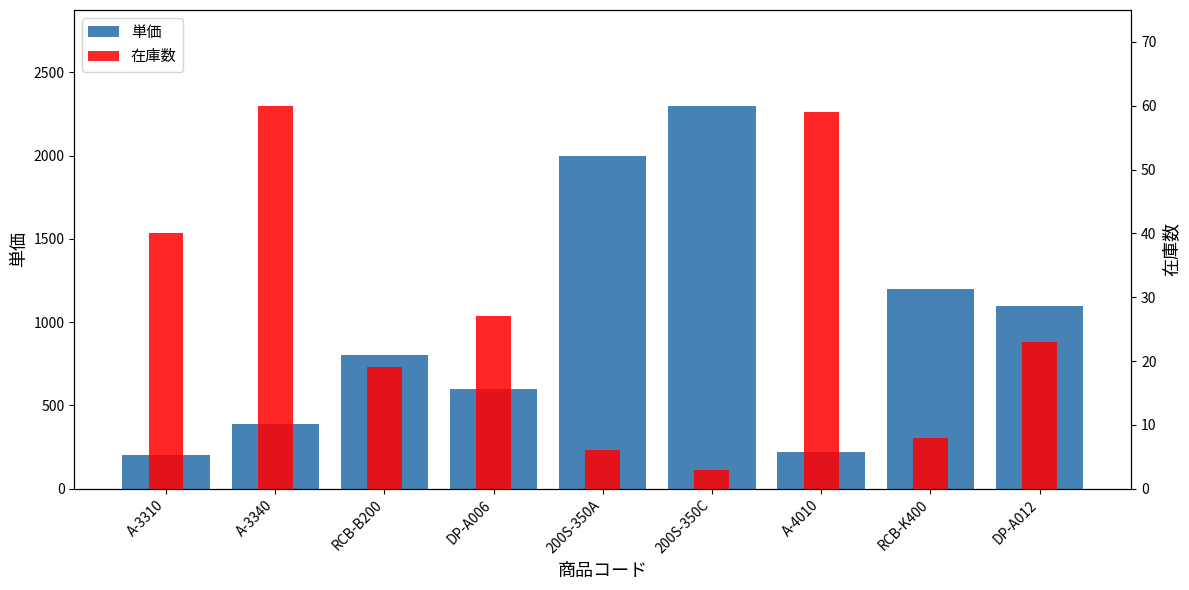

How many data points in 在庫数 are above 23?

4